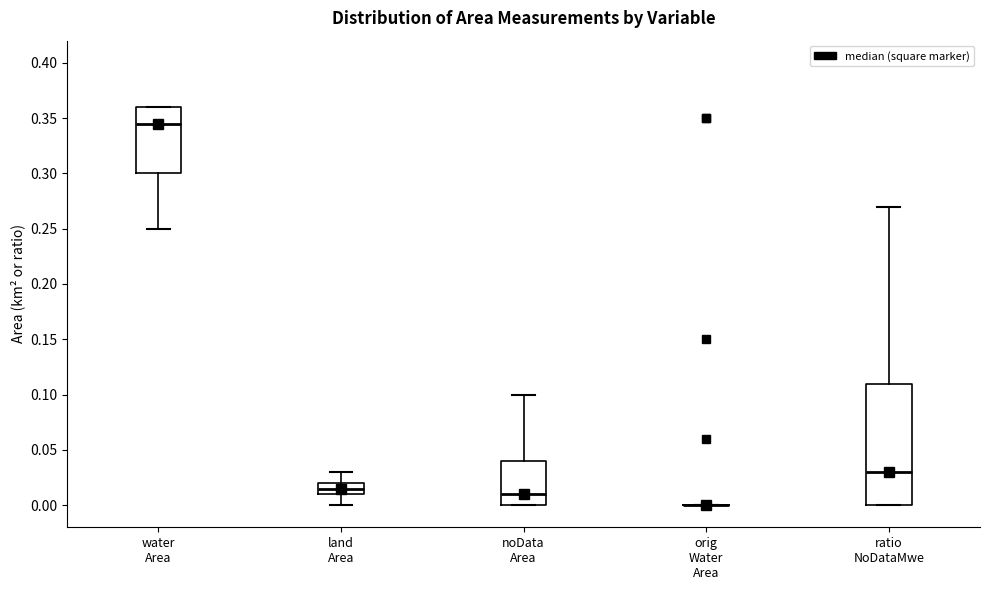

Comparing the boxes themselves (not the whiskers), which one is the tallest?

ratio NoDataMwe